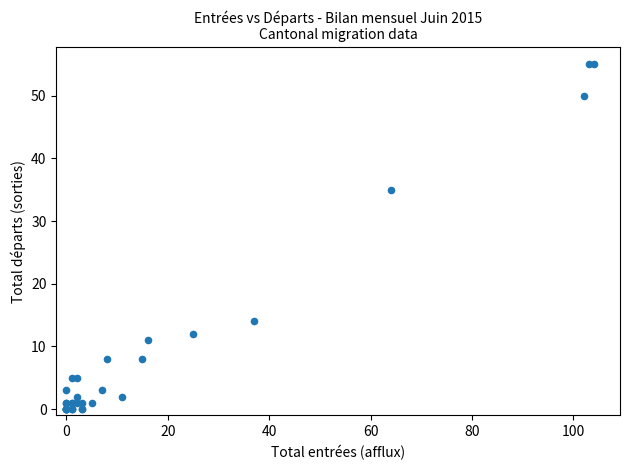

What Y value in the scatter plot is closest to 27?

35